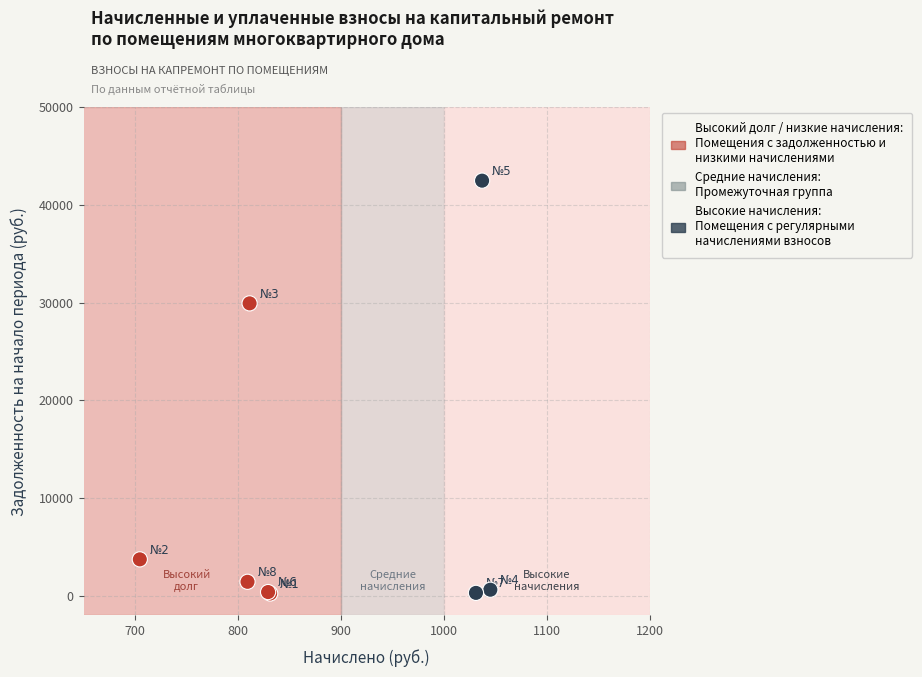

What Y value in the scatter plot is closest to 21358?

29917.8